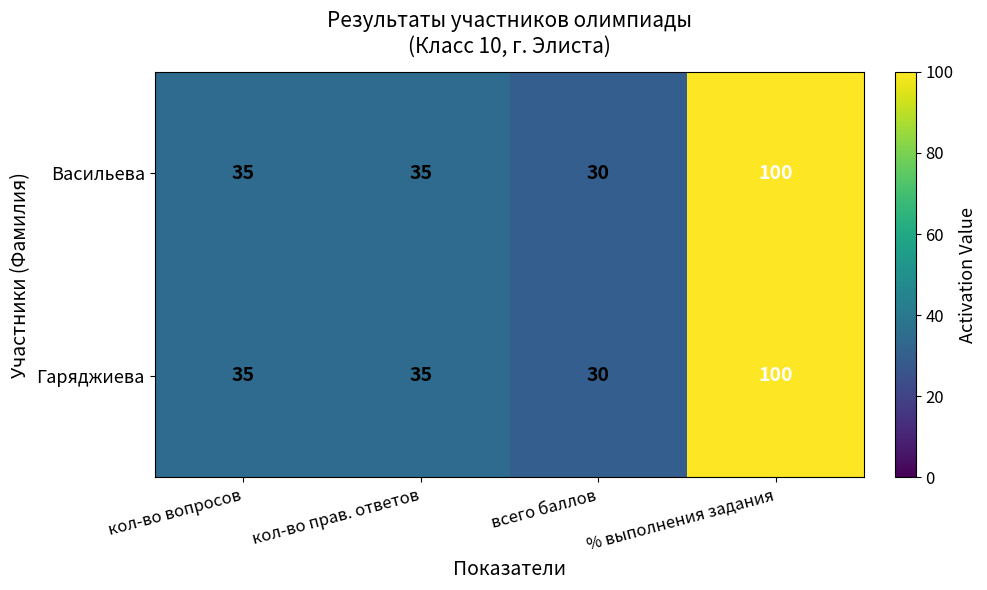

What is the maximum value shown in the chart?

100